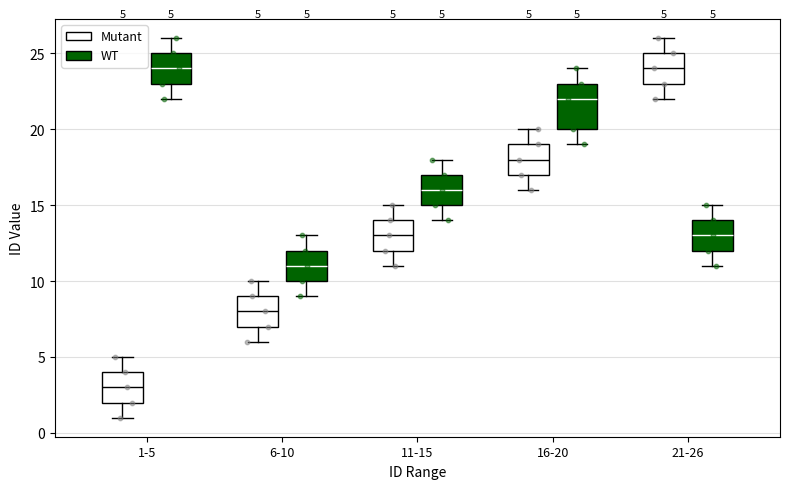

Which box is the tallest, from its lower edge to its upper edge?

16-20 (WT)